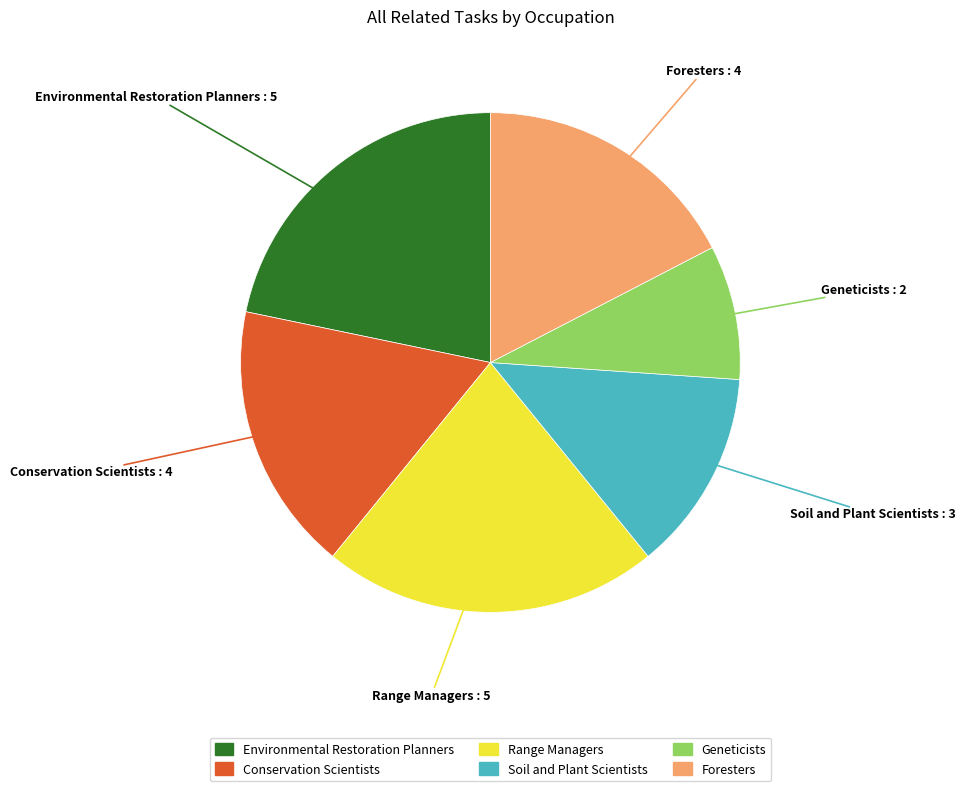

Is it true that Range Managers is 33% of the pie?

False